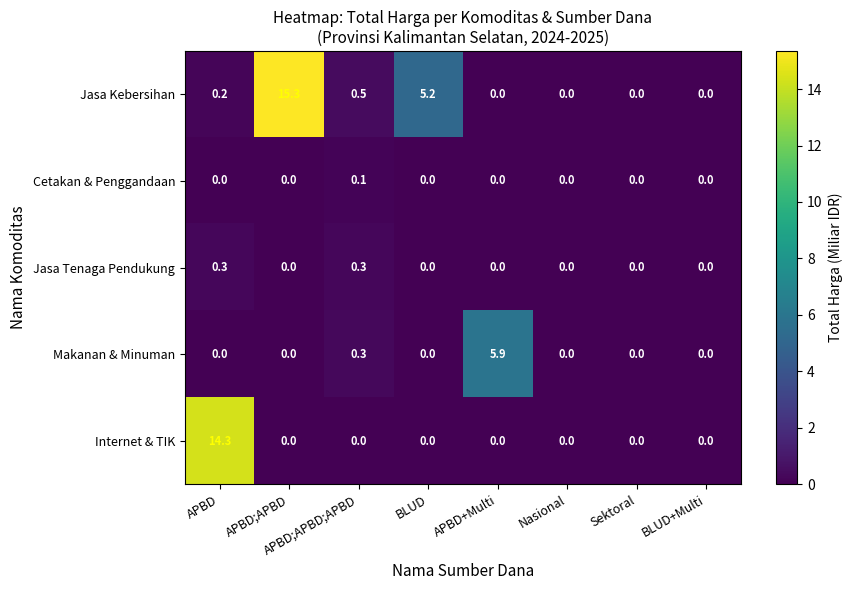

What is the difference between the highest and lowest values at APBD;APBD;APBD?

0.5